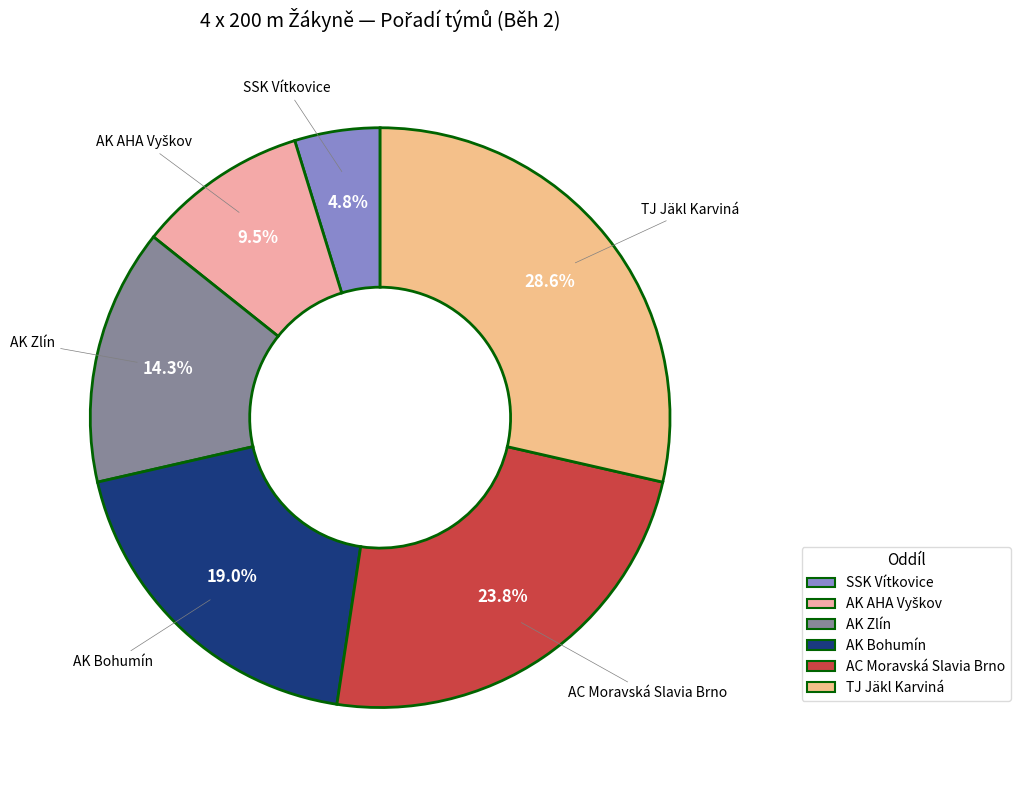

Which category has the smallest portion of the pie?

SSK Vítkovice